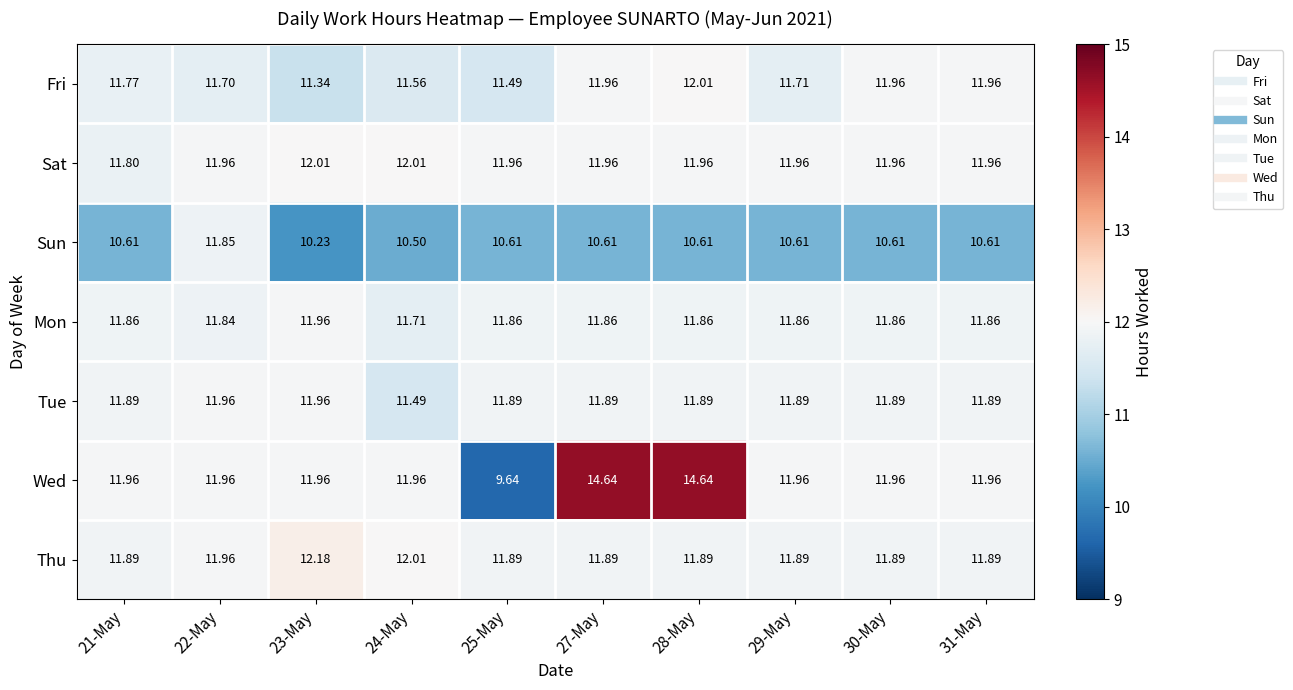

Which series has the largest range (max minus min)?

Wed